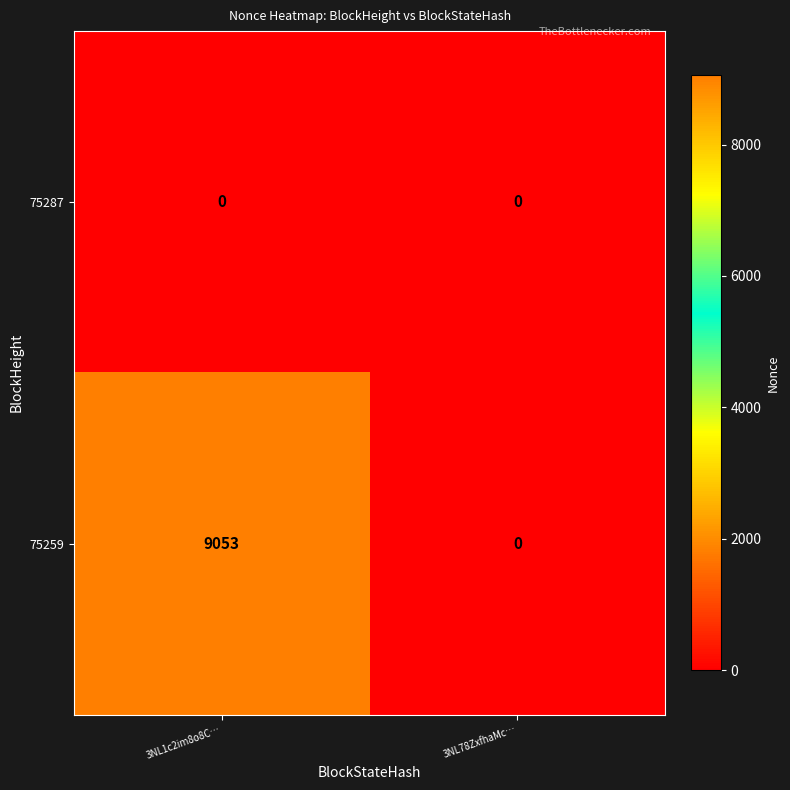

Reading left to right, what are all the values shown in this chart?

75287: 3NL1c2im8o8C…=0	3NL78ZxfhaMc…=0
75259: 3NL1c2im8o8C…=9053	3NL78ZxfhaMc…=0